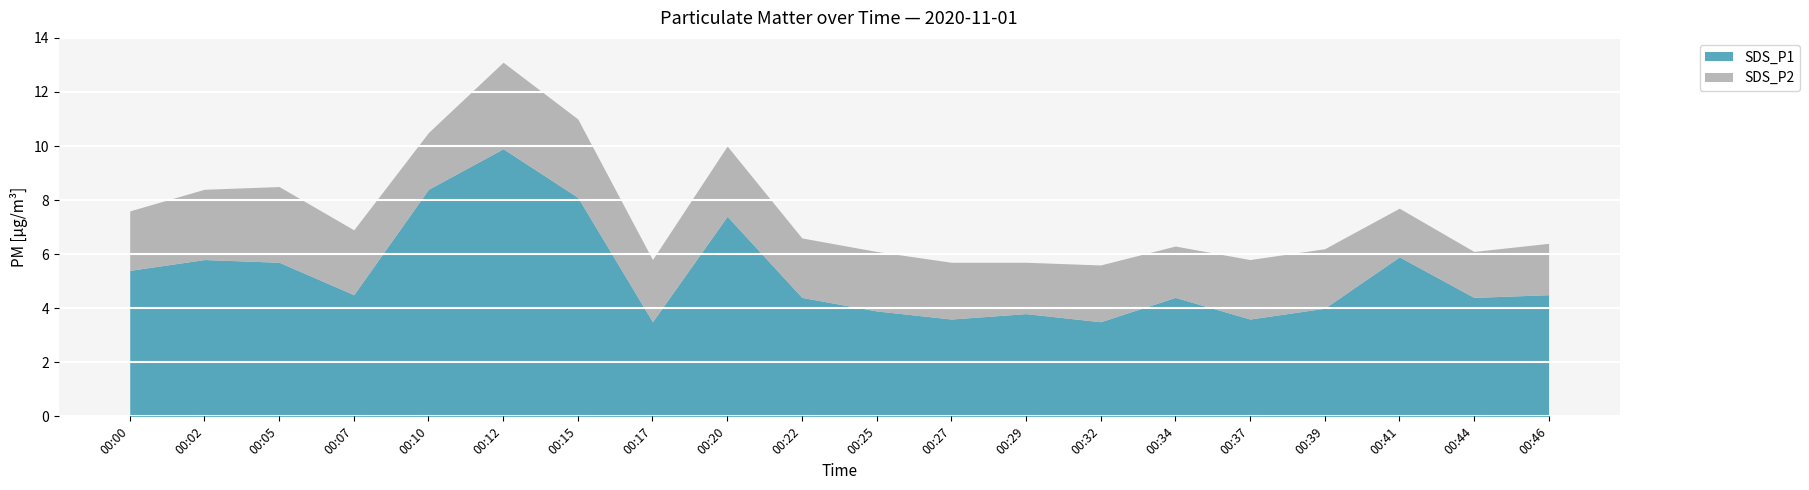

Which series changed the most between 00:32 and 00:46?

SDS_P1